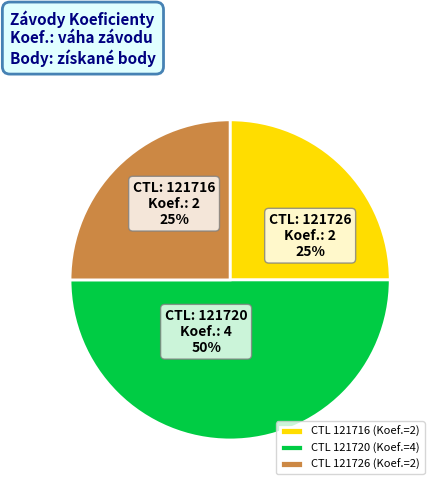

Is there any slice that represents more than half of the pie?

No